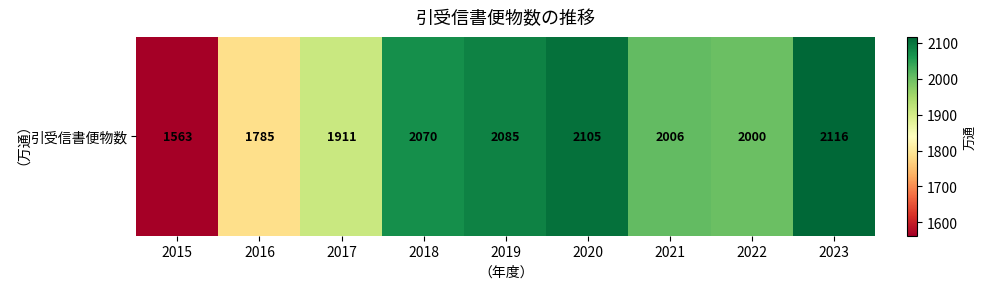

Reading left to right, transcribe all the data shown in this chart.

1563	1785	1911	2070	2085	2105	2006	2000	2116